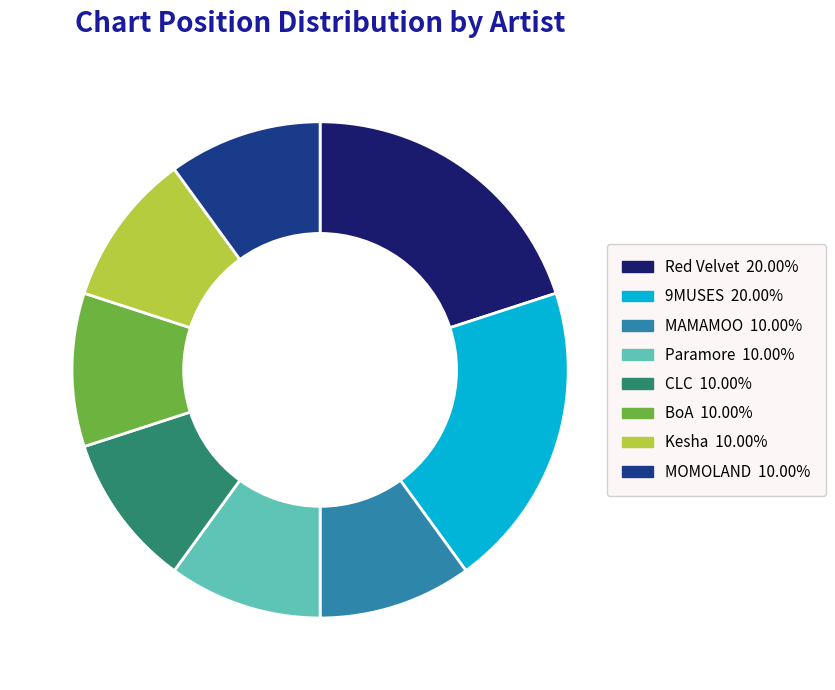

Is the sum of MOMOLAND and 9MUSES greater than half?

No